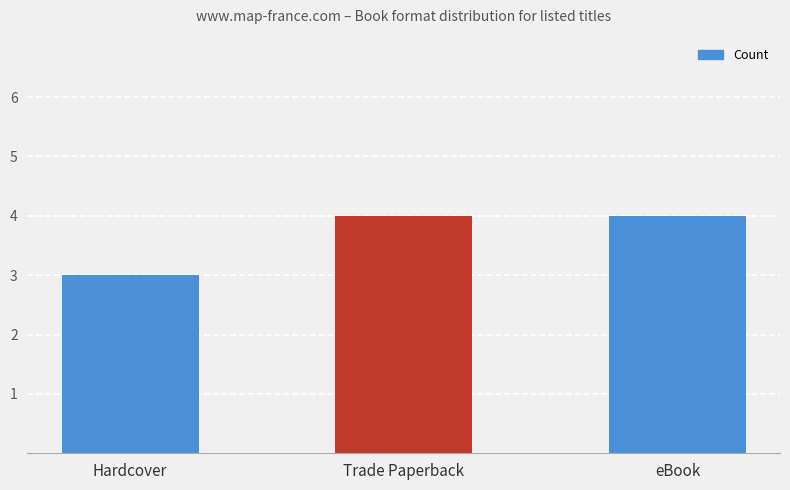

Is it true that the value at eBook is 6?

False